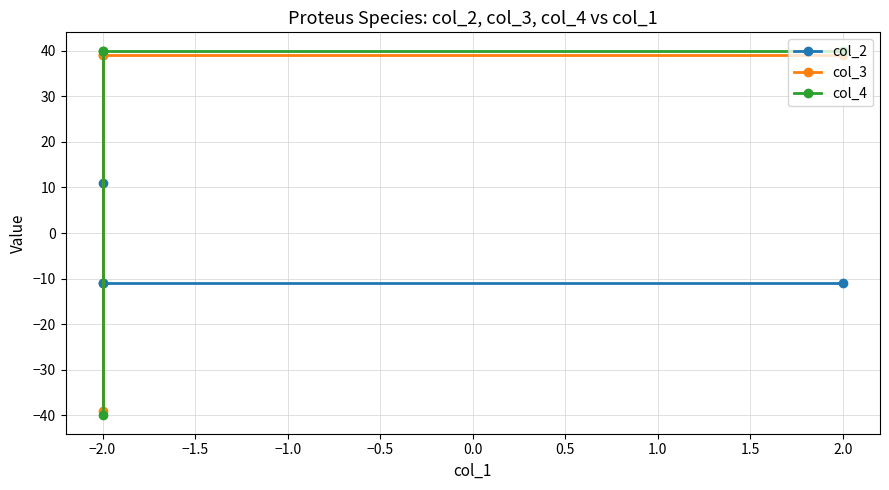

What is the value of the col_2 point at the 2nd from the left?

-11